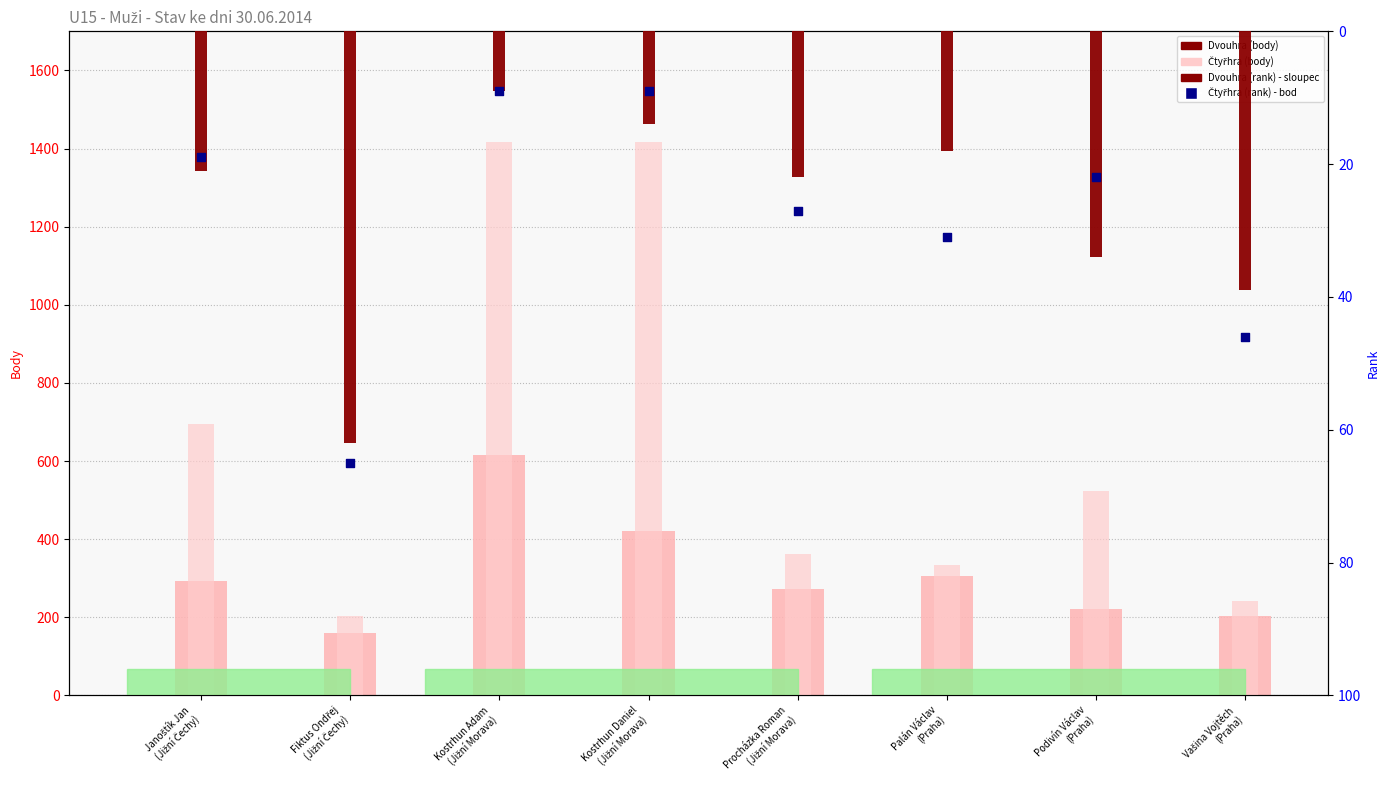

What is the total value across all series at Palán Václav
(Praha)?

689